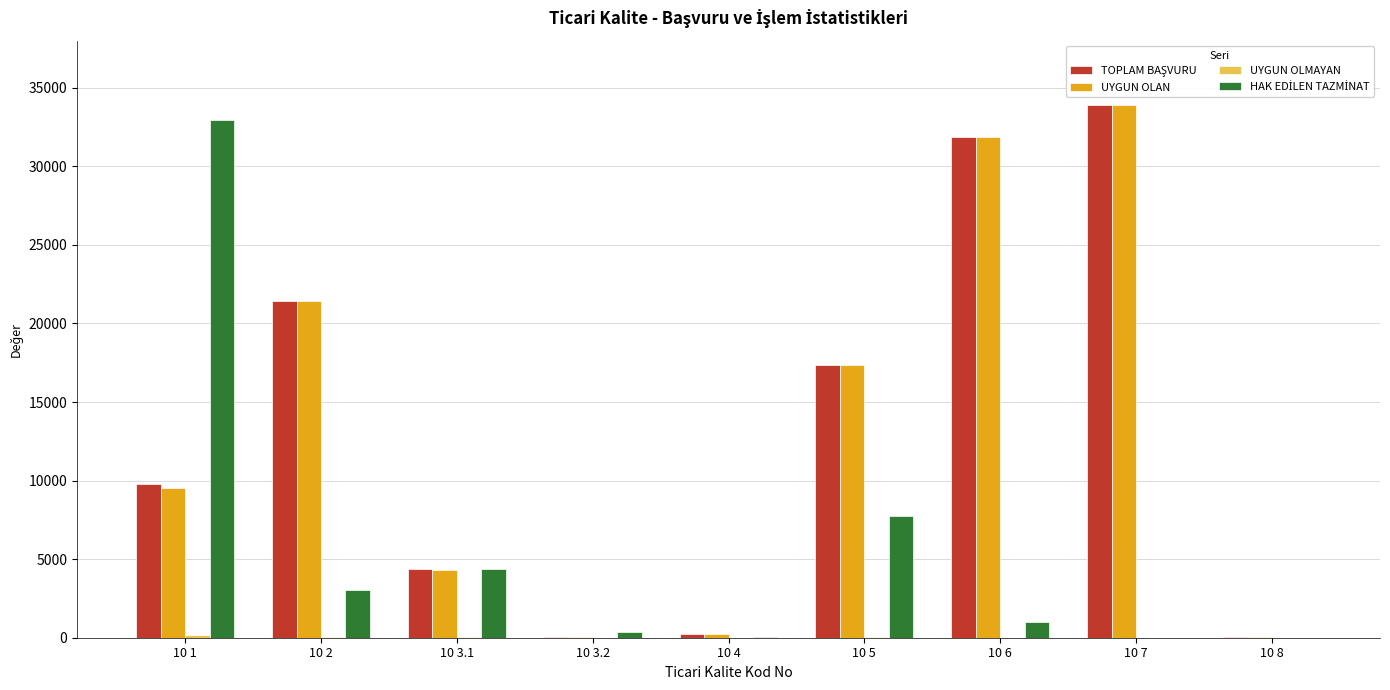

What is the greatest value displayed?

33894.0